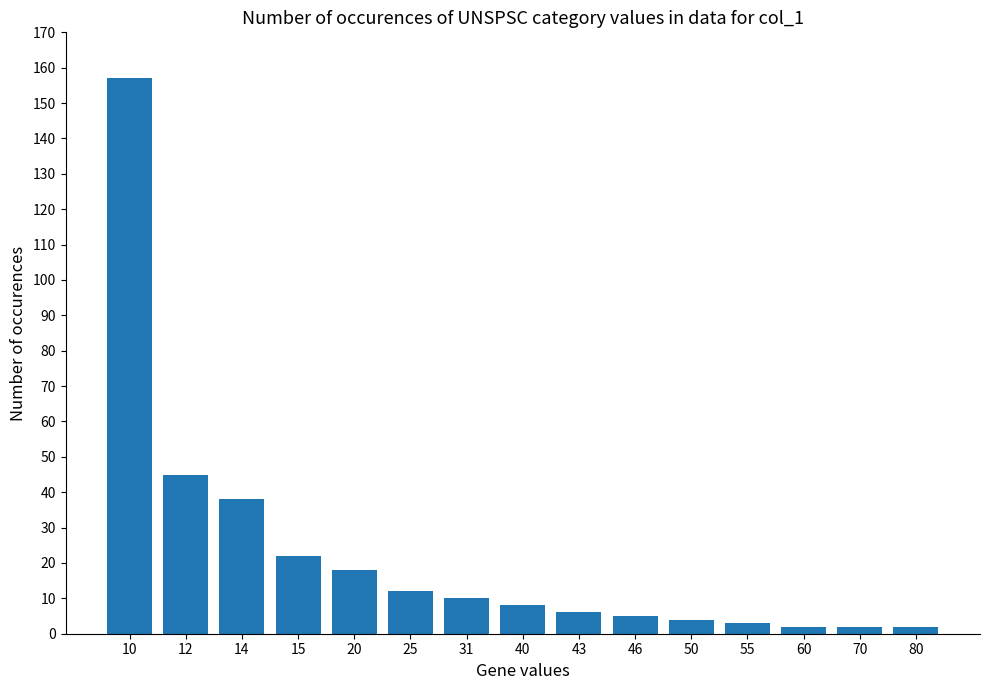

What is the greatest value displayed?

157